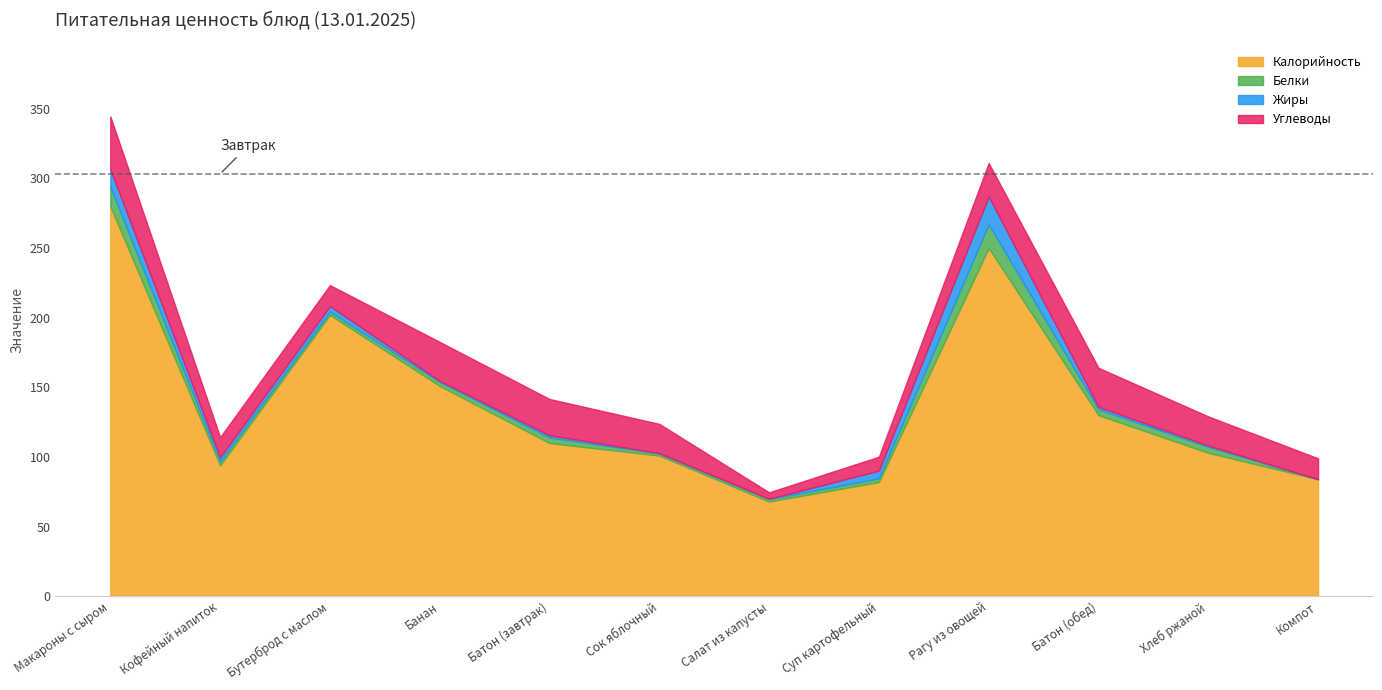

How many interior local peaks does the Калорийность series have?

2